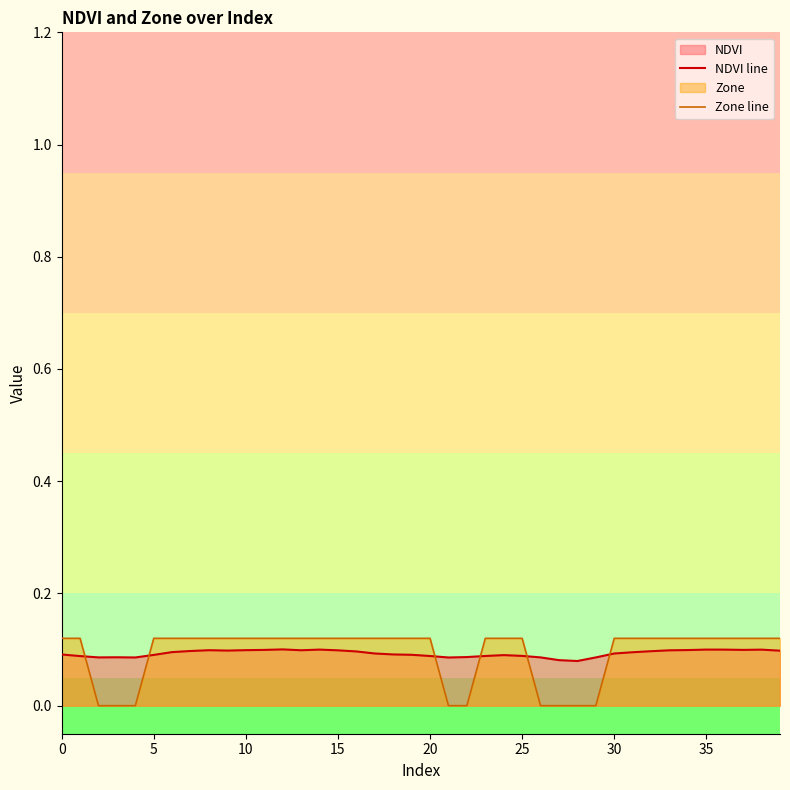

How many series are shown in this chart?

2